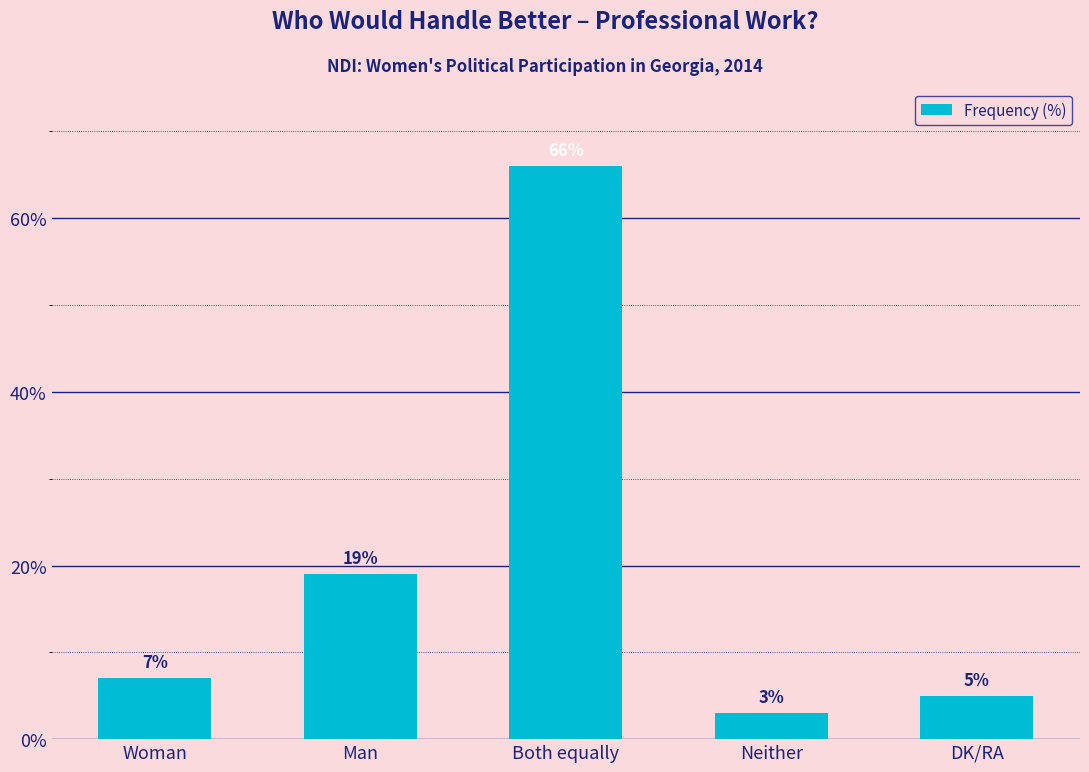

What position from the right is Woman?

5